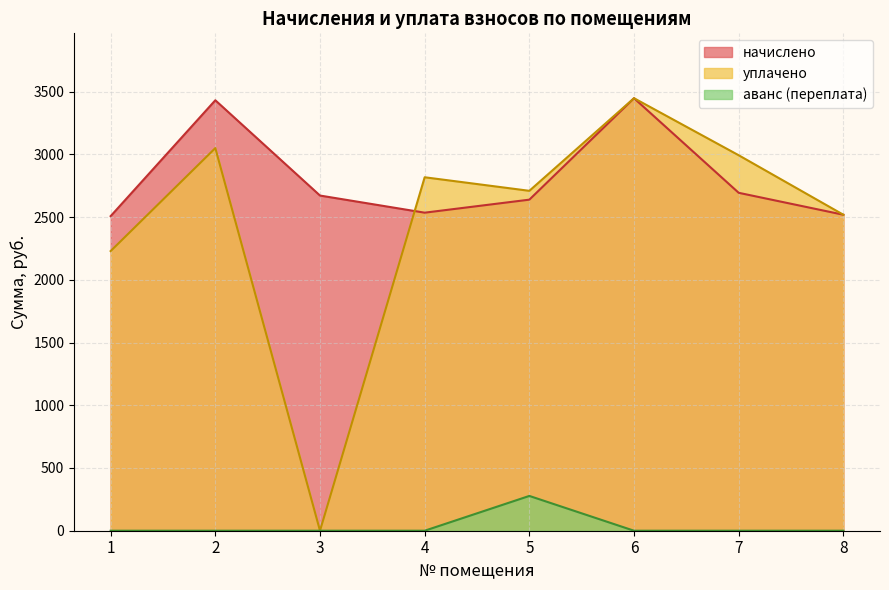

What is the difference between the maximum and minimum values in the аванс (переплата) series?

277.3